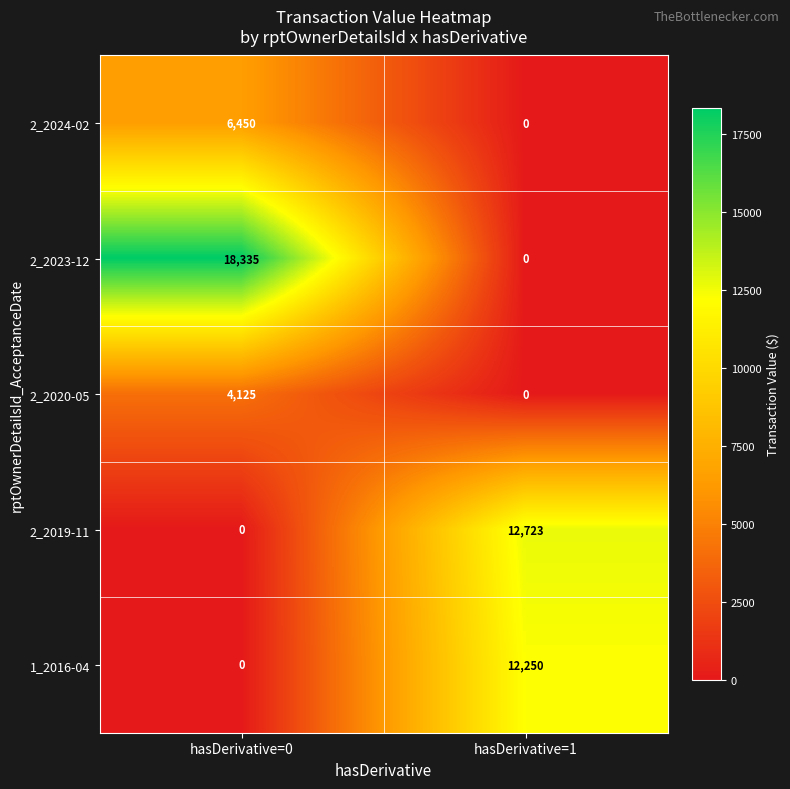

The value of 2_2019-11 at hasDerivative=1 is 12723. True or false?

True